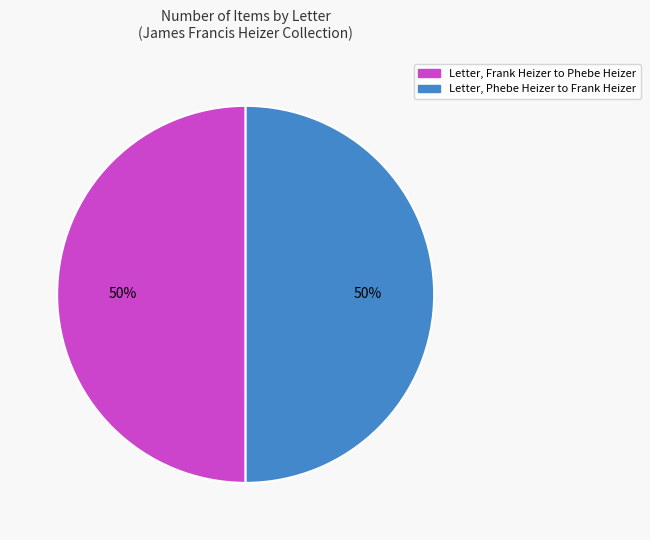

To the nearest percent, what percentage of the pie is Letter, Frank Heizer to Phebe Heizer?

50%